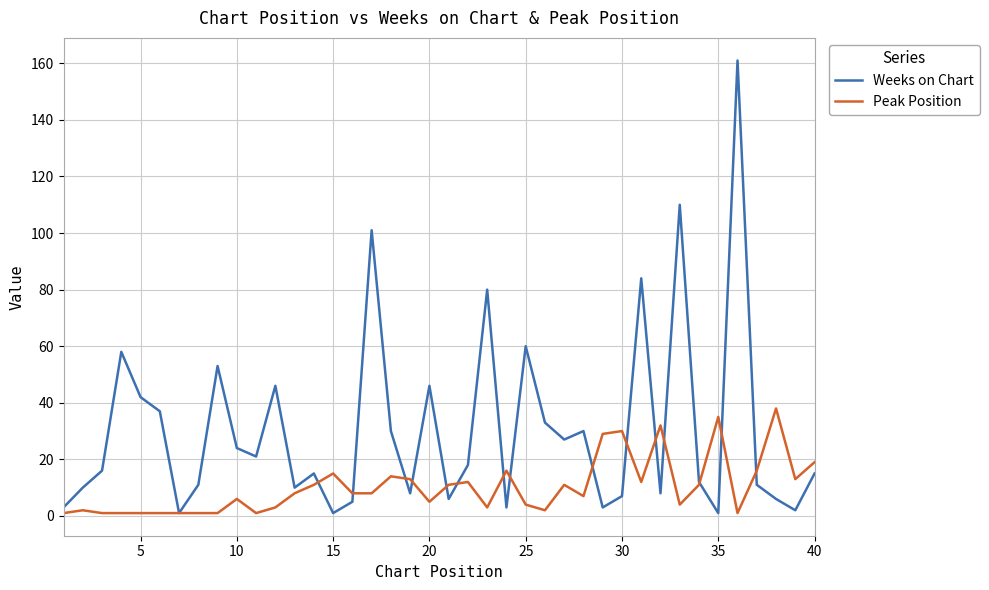

What is the smallest value displayed?

1